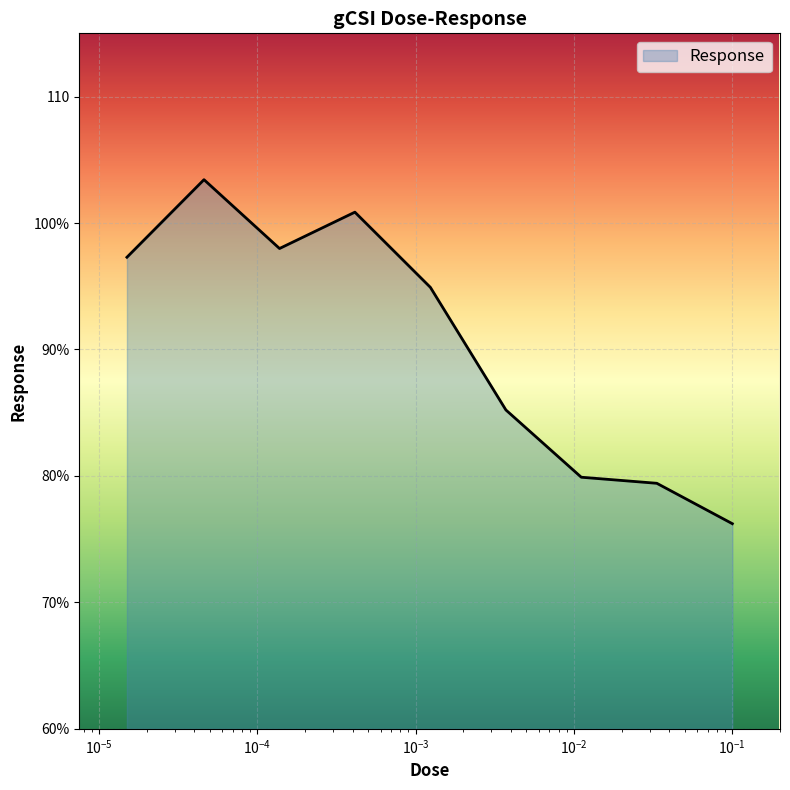

True or false: there are more than 1 points higher than both neighbors.

True